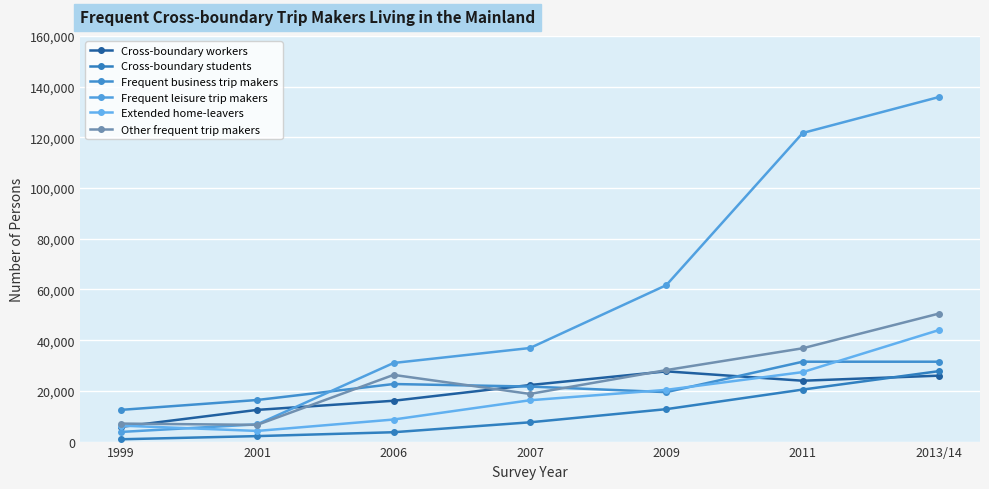

How many series are shown in this chart?

6